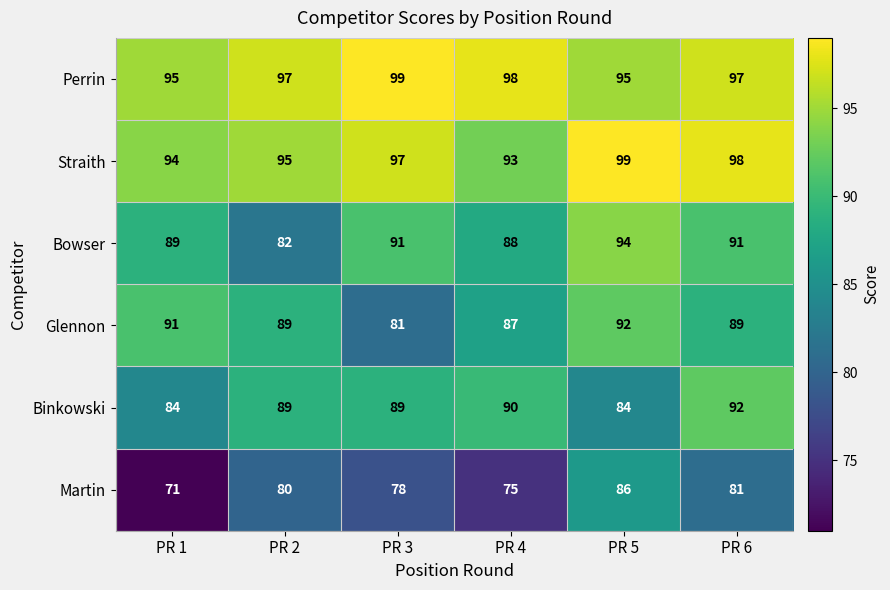

Rank the categories by Straith value from highest to lowest.

PR 5, PR 6, PR 3, PR 2, PR 1, PR 4